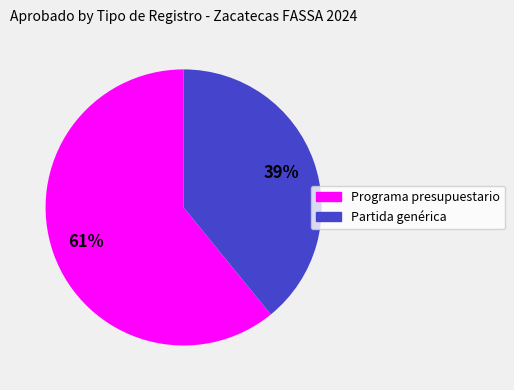

Count the number of slices in the pie.

2